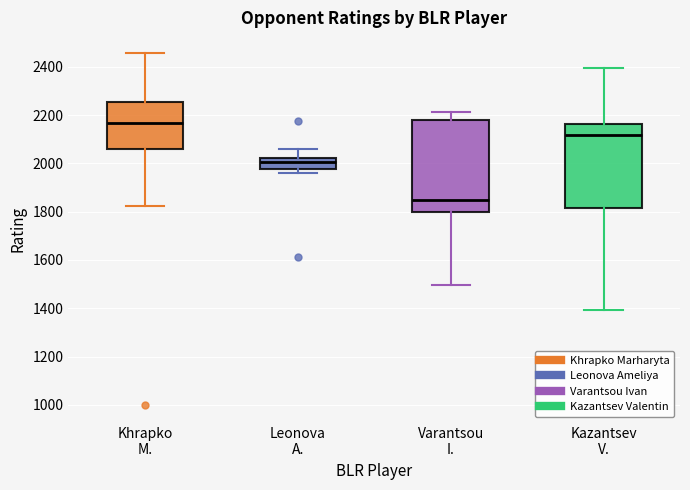

Which box is the tallest, from its lower edge to its upper edge?

Varantsou I.